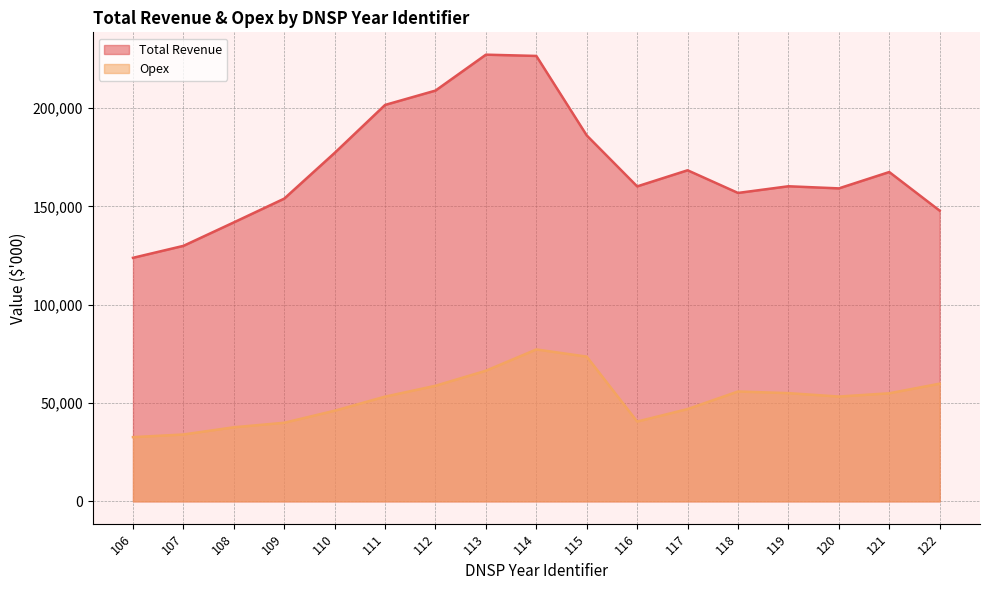

Which series has the largest total across all categories?

Total Revenue